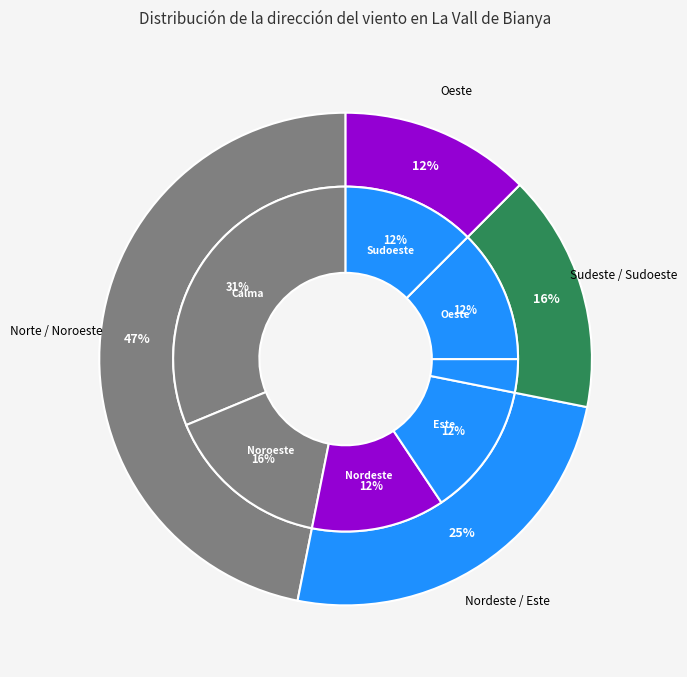

Which has a higher value, Sudoeste or Oeste?

Sudoeste